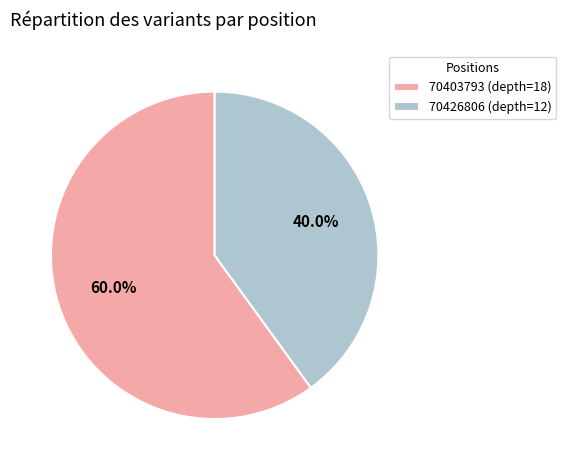

Is there a majority slice in this chart?

Yes